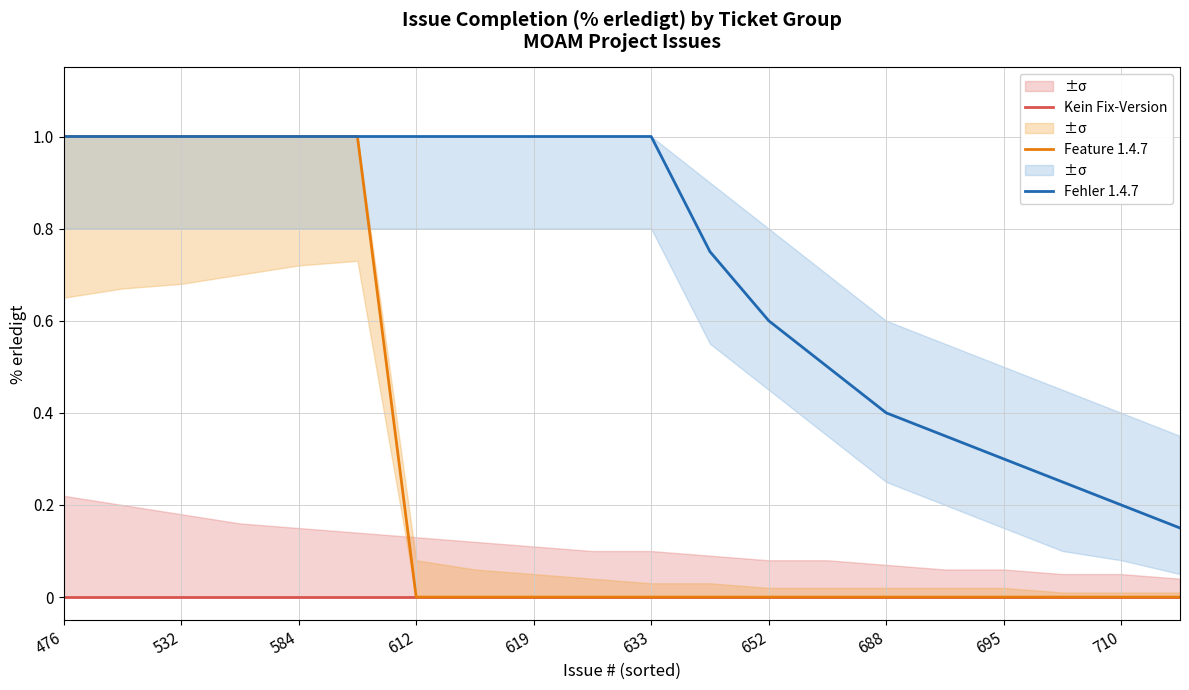

The value of Feature 1.4.7 at 11 is 0.0. True or false?

True